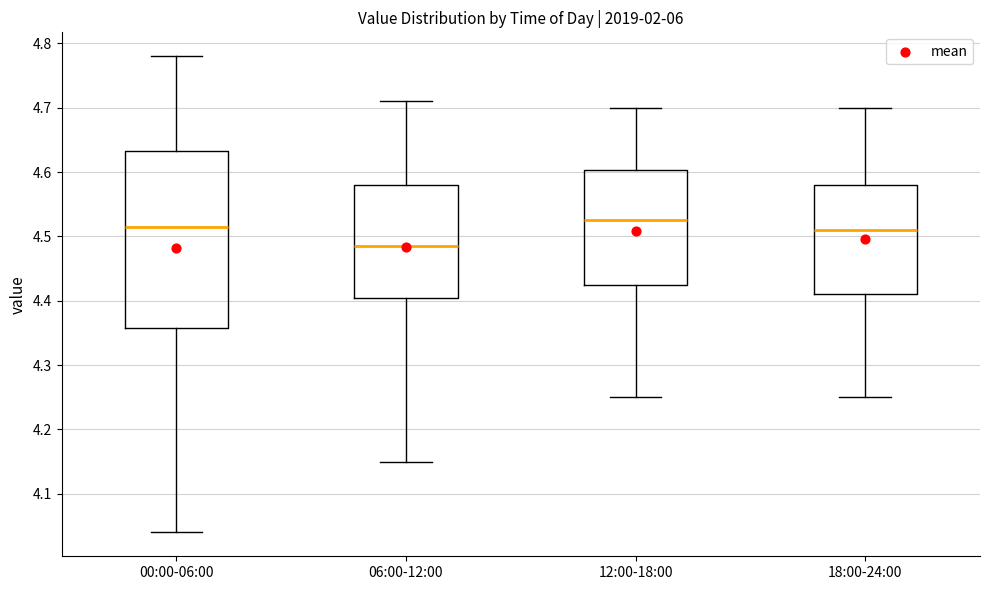

Comparing the boxes themselves (not the whiskers), which one is the tallest?

00:00-06:00